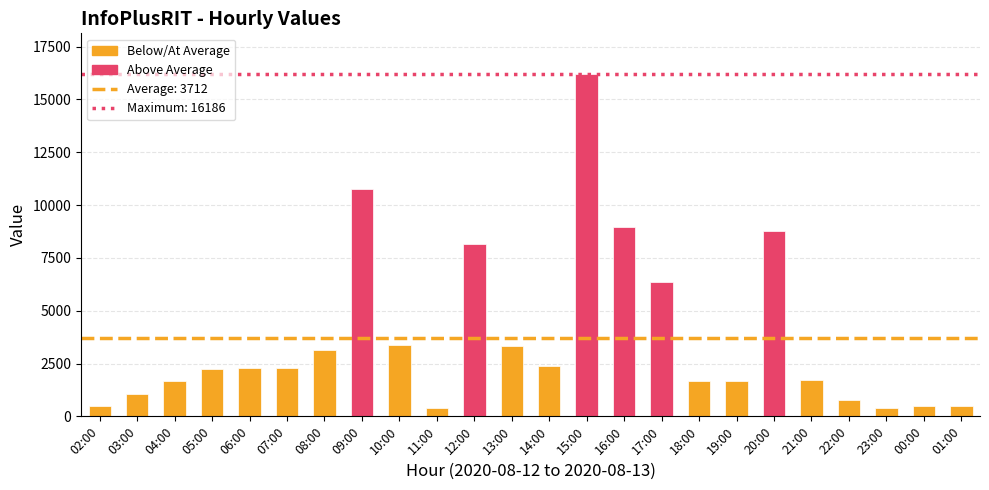

Where is the data nearest to the value 8283?

12:00